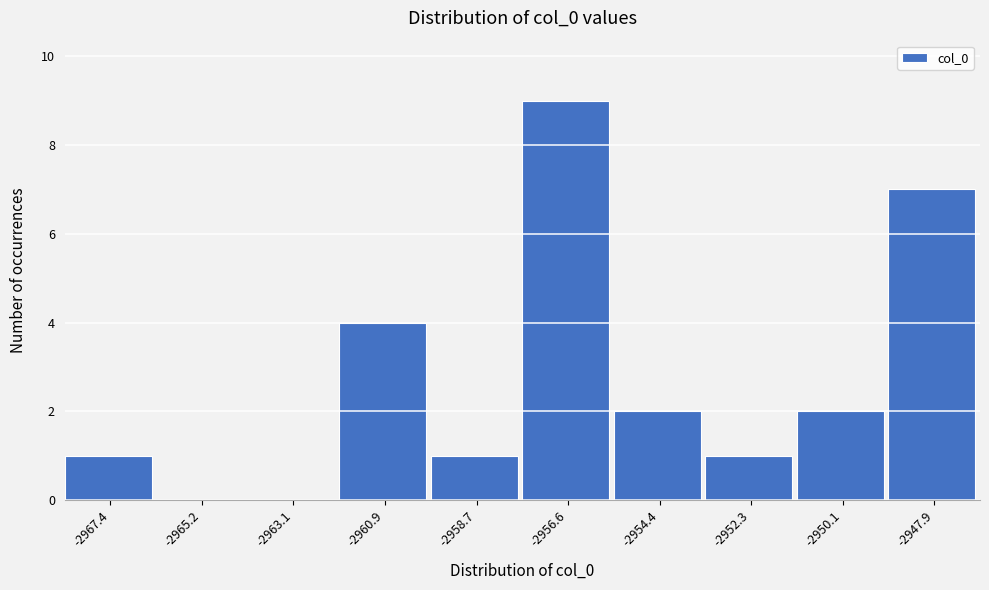

Reading left to right, transcribe all the data shown in this chart.

-2967.4=1	-2965.2=0	-2963.1=0	-2960.9=4	-2958.7=1	-2956.6=9	-2954.4=2	-2952.3=1	-2950.1=2	-2947.9=7